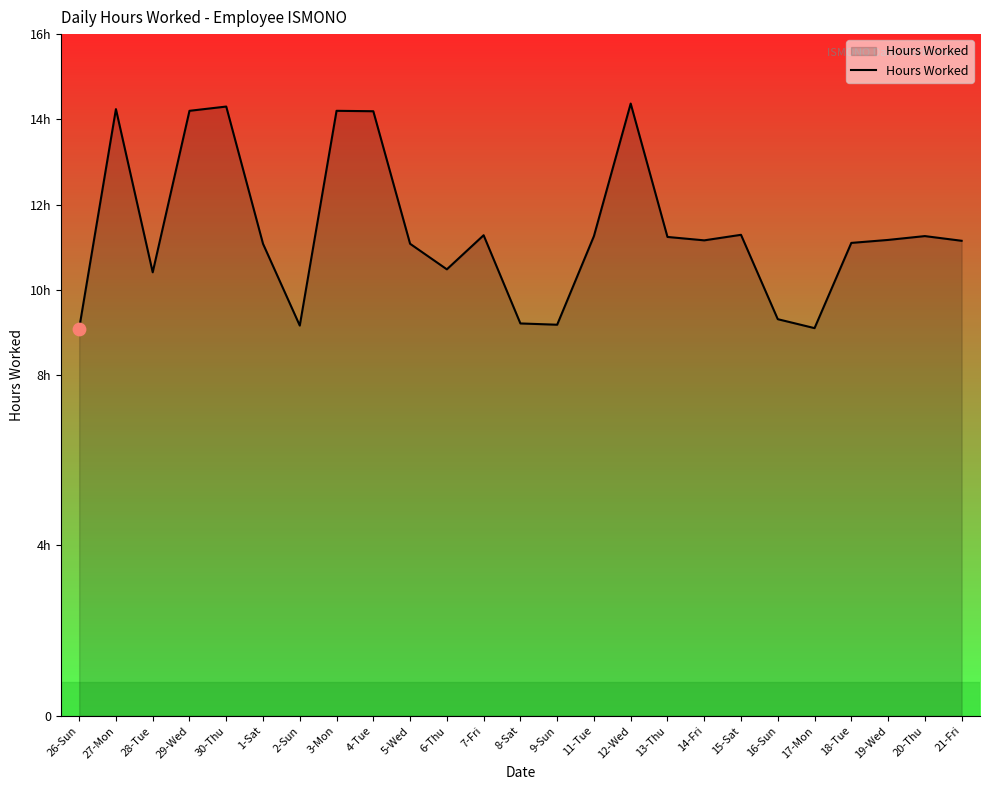

Which has a higher value, 5-Wed or 4-Tue?

4-Tue